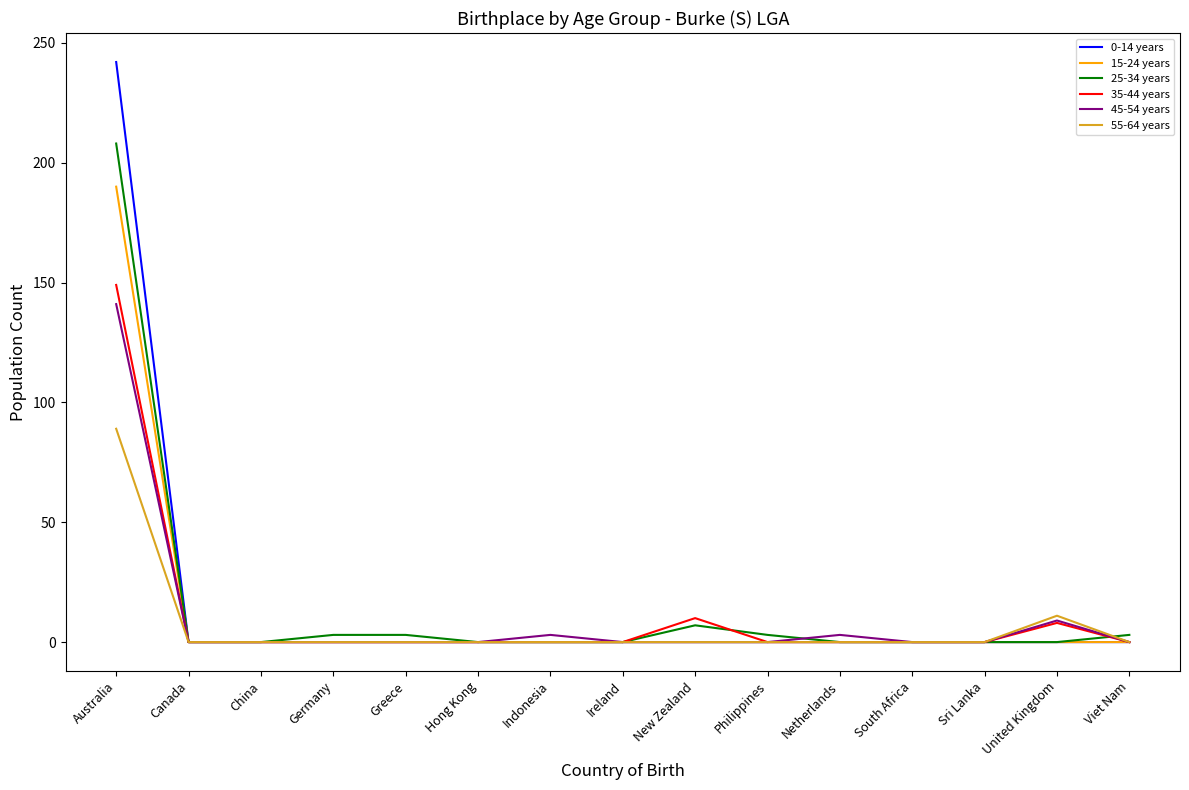

How many values in the 35-44 years series exceed 0?

3